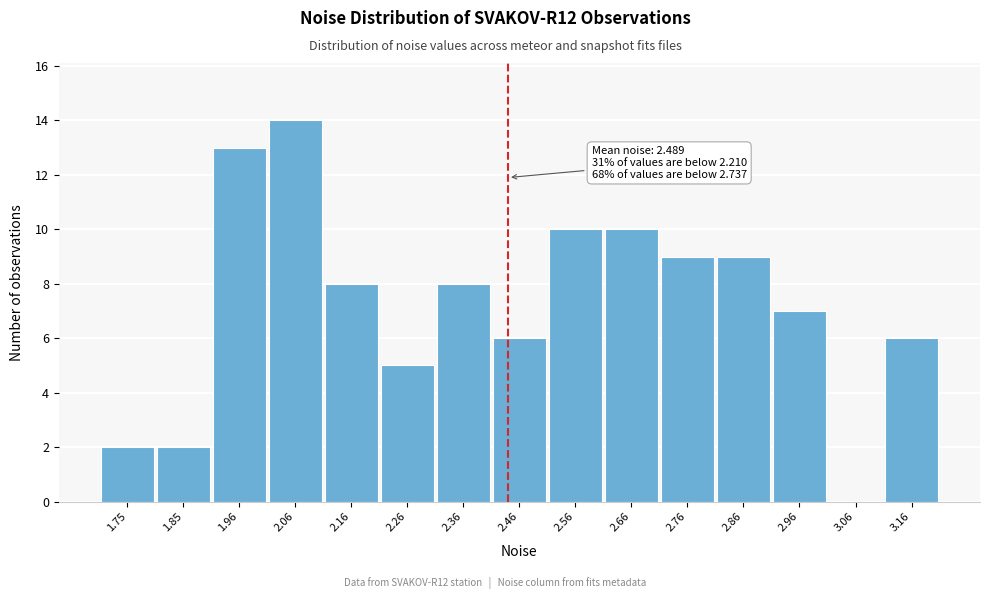

Reading left to right, what are all the values shown in this chart?

1.75=2	1.85=2	1.96=13	2.06=14	2.16=8	2.26=5	2.36=8	2.46=6	2.56=10	2.66=10	2.76=9	2.86=9	2.96=7	3.06=0	3.16=6